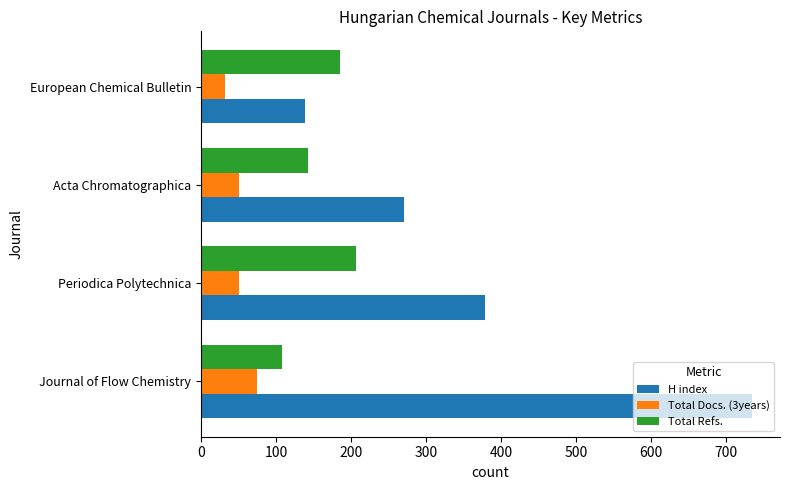

Which series has the largest total across all categories?

H index